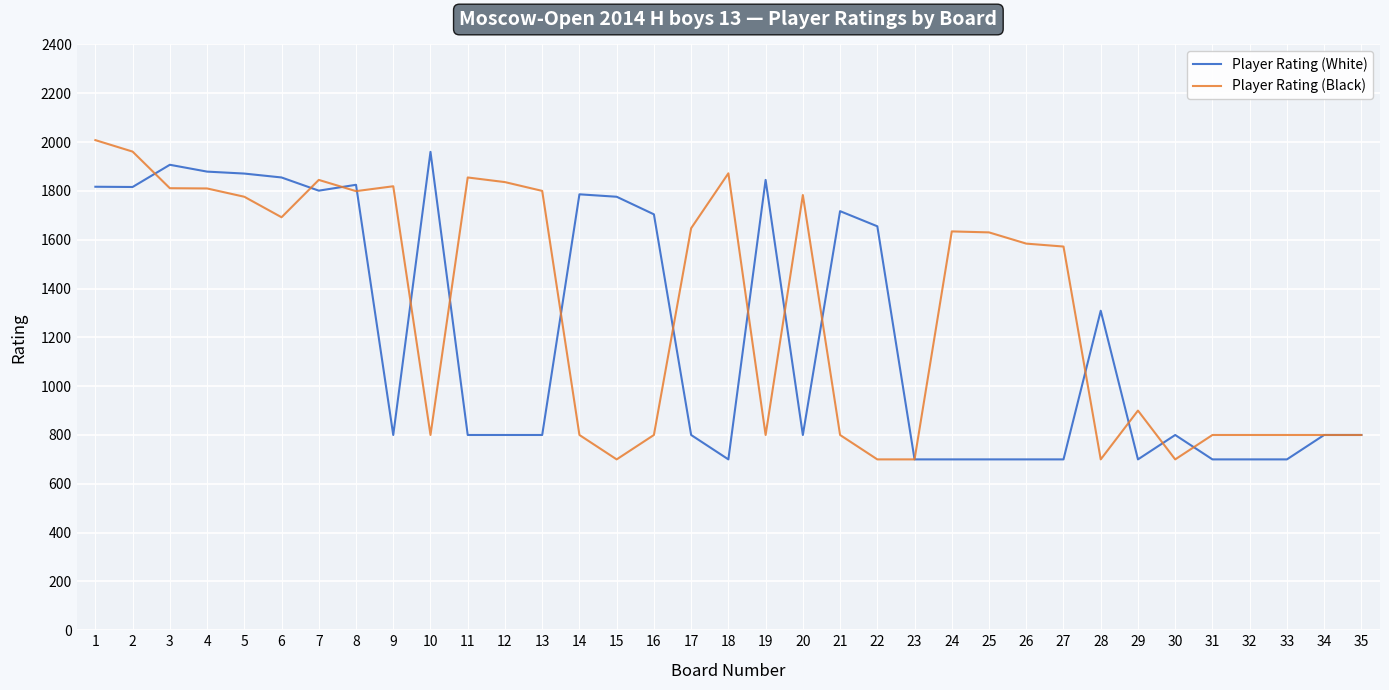

The value of Player Rating (Black) at 7 is 2850. True or false?

False